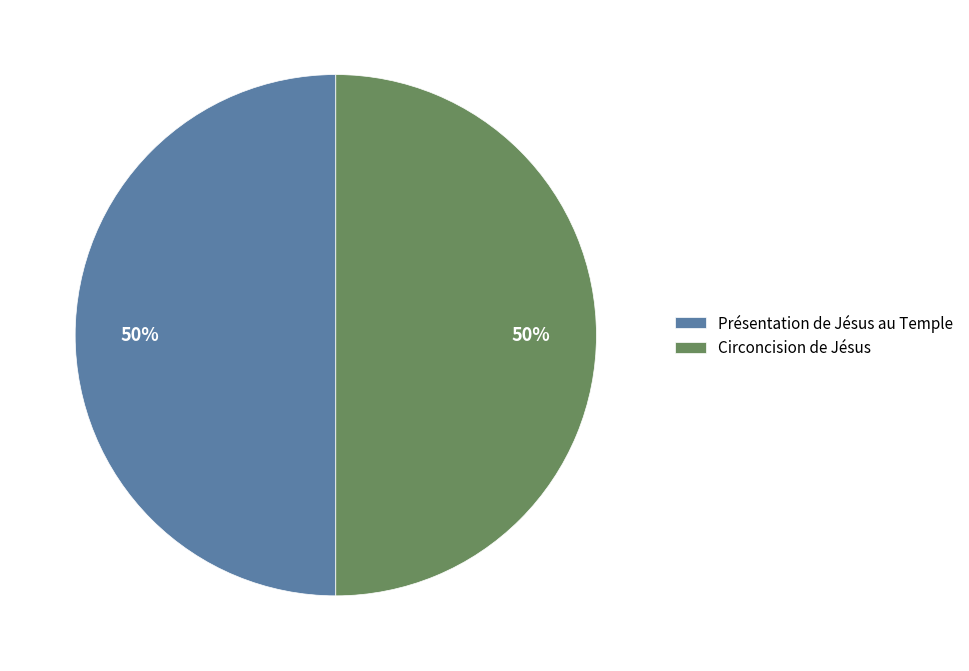

To the nearest percent, what is the average slice percentage?

50%